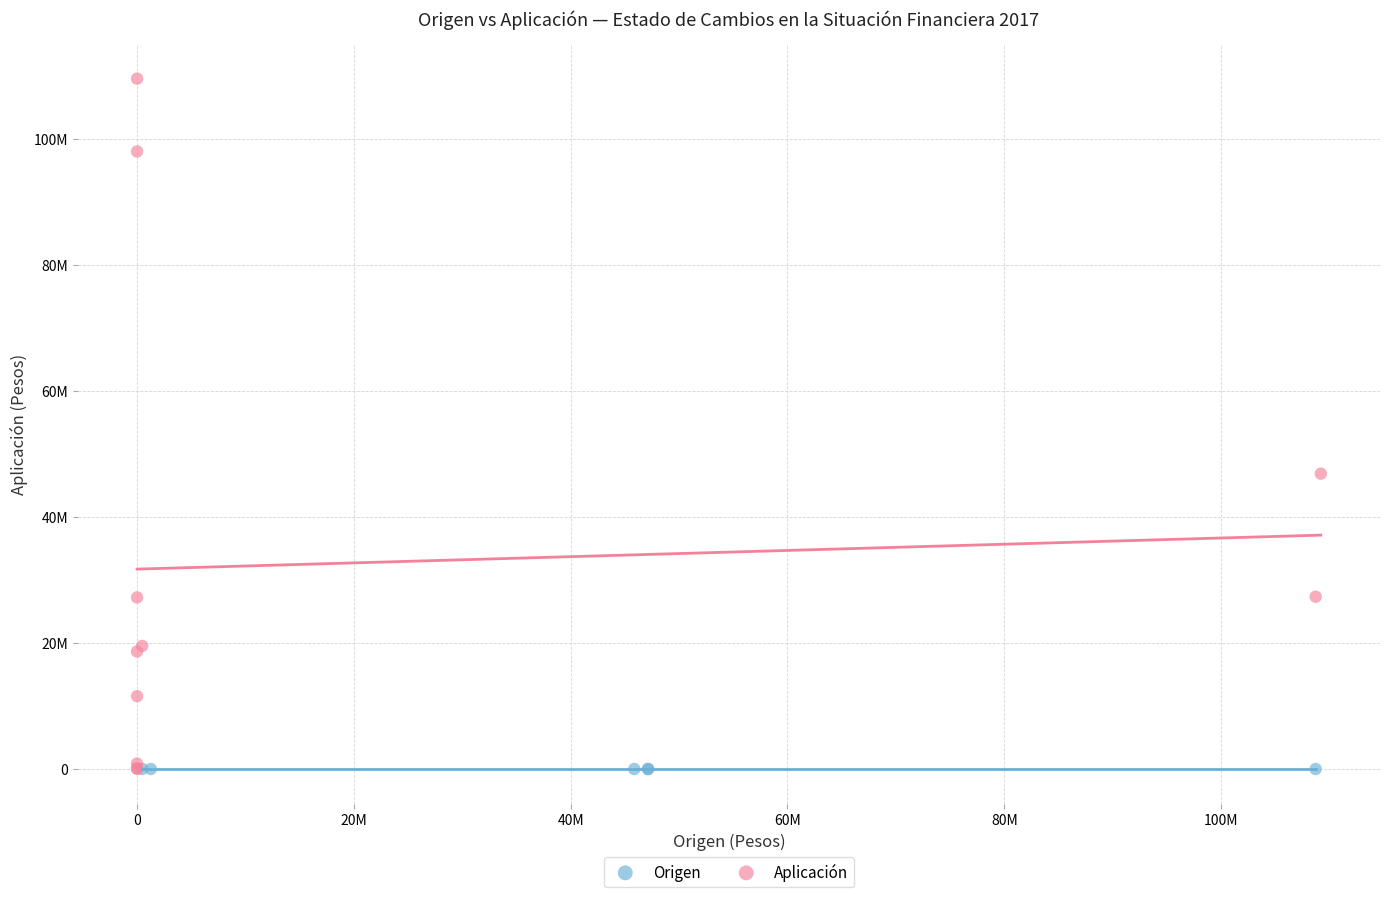

What are all the series names shown in the legend?

Origen, Aplicación